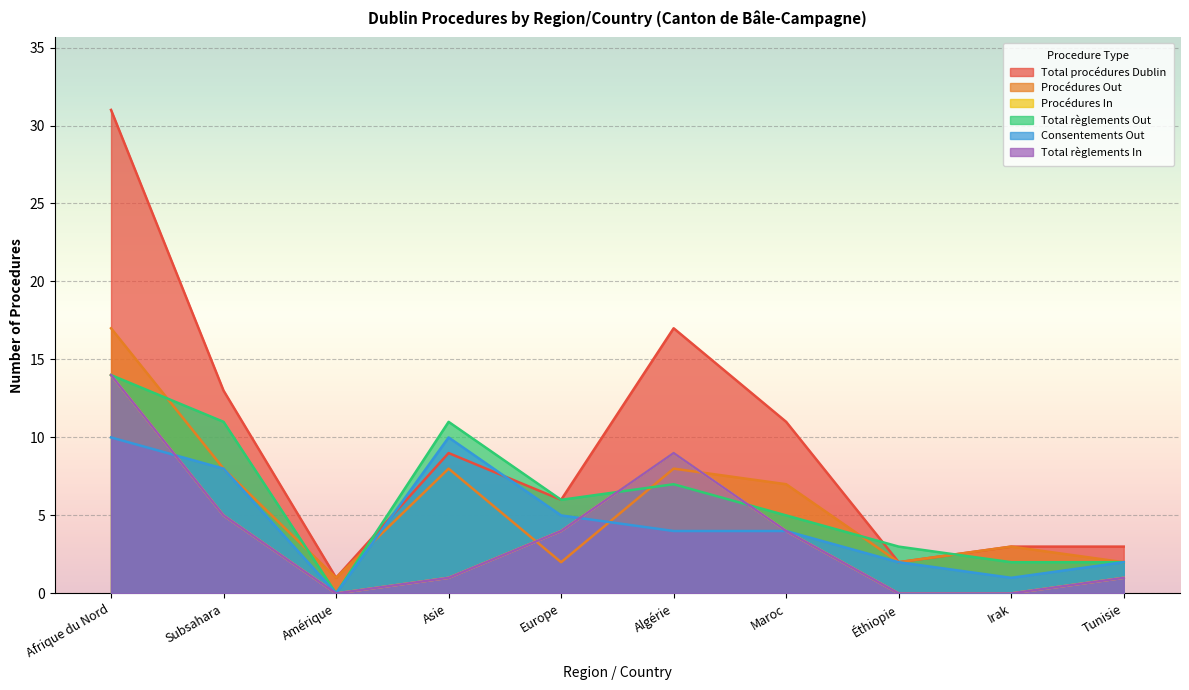

What is the label of the 10th point from the left?

Tunisie